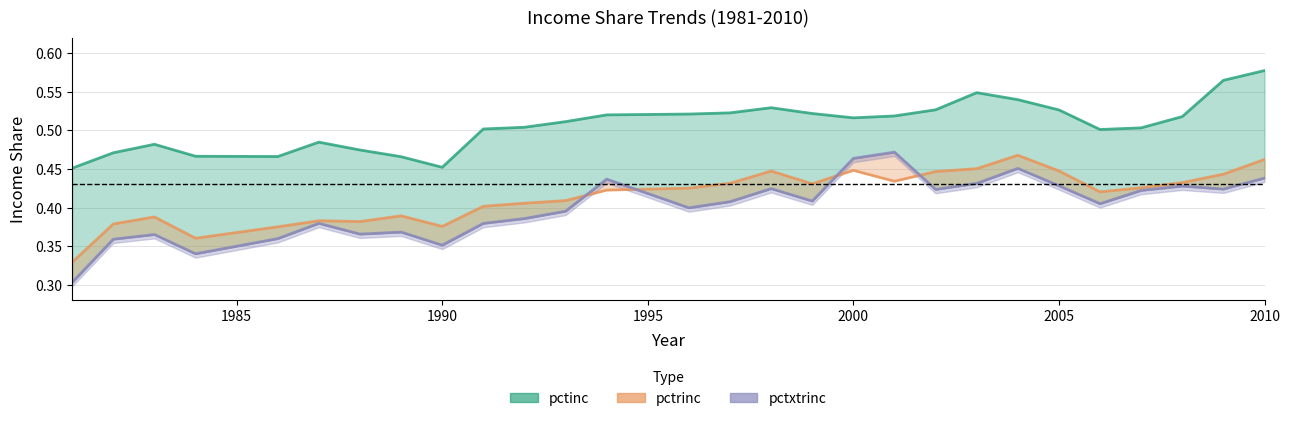

Which has a higher value, 2005 or 2007?

2005